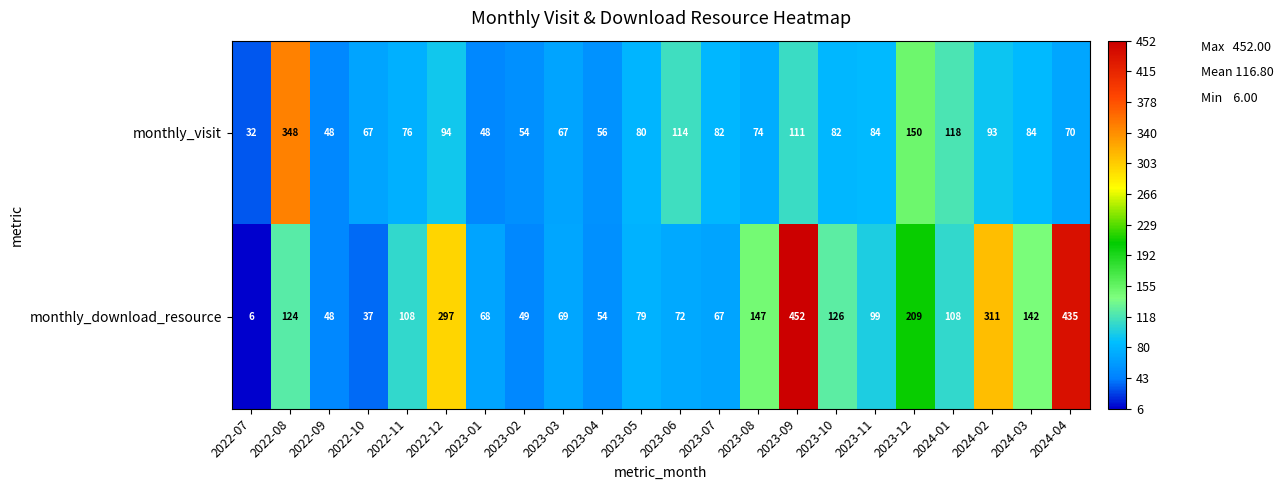

What is the difference between the maximum and minimum values in the monthly_download_resource series?

446